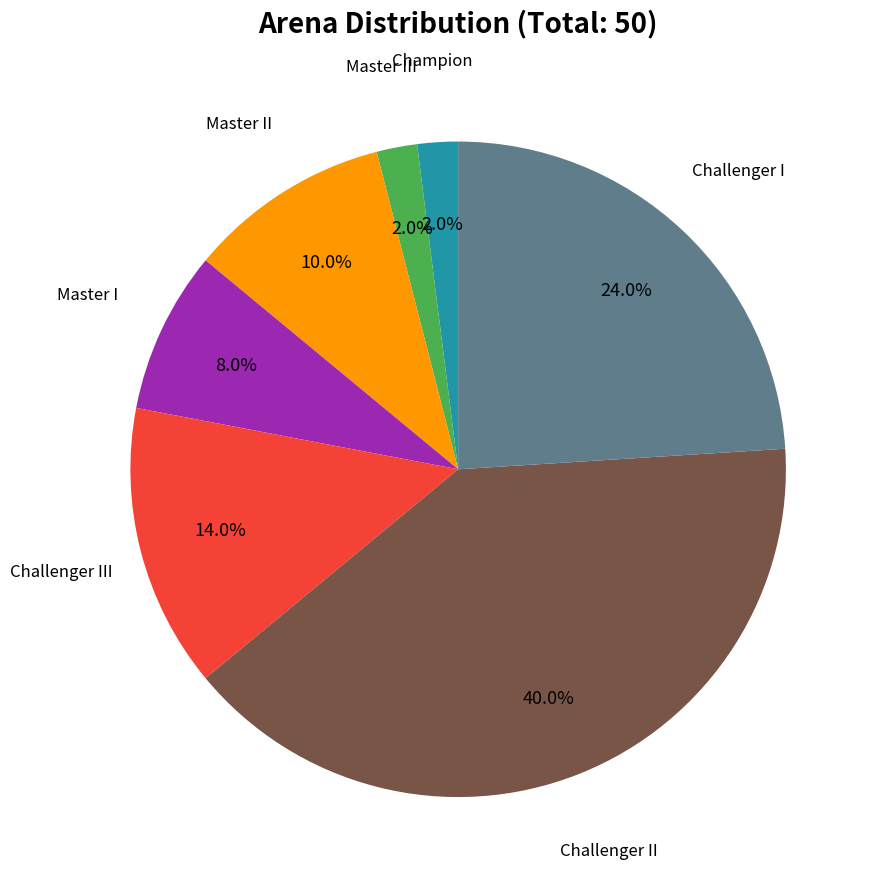

To the nearest percent, what percentage of the pie is Challenger I?

24%